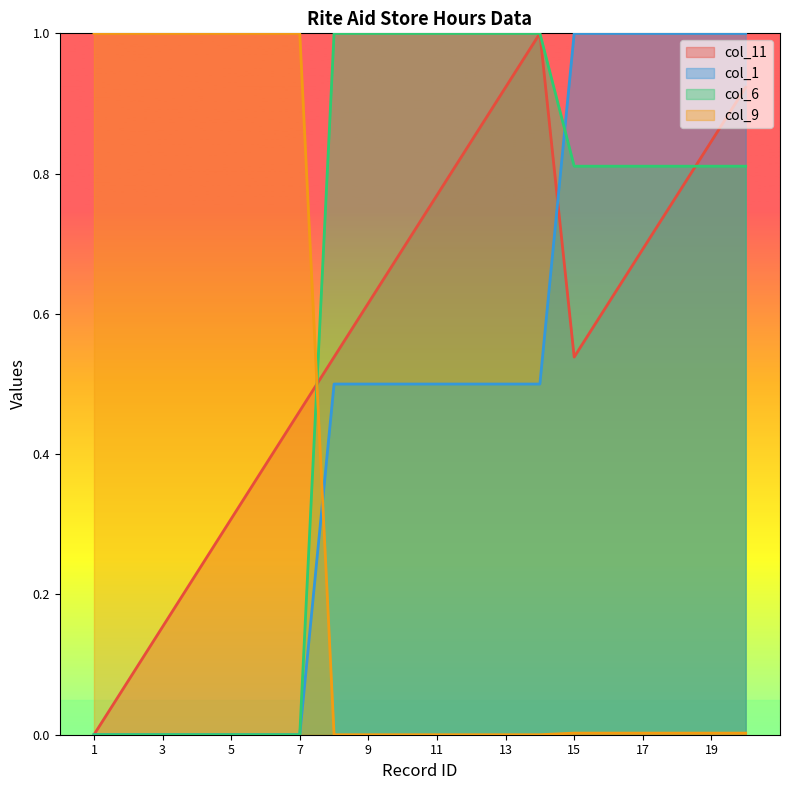

Reading right to left, what are all the values shown in this chart?

col_11: 0.9	0.8	0.8	0.7	0.6	0.5	1.0	0.9	0.8	0.8	0.7	0.6	0.5	0.5	0.4	0.3	0.2	0.2	0.1	0.0
col_1: 1.0	1.0	1.0	1.0	1.0	1.0	0.5	0.5	0.5	0.5	0.5	0.5	0.5	0.0	0.0	0.0	0.0	0.0	0.0	0.0
col_6: 0.8	0.8	0.8	0.8	0.8	0.8	1.0	1.0	1.0	1.0	1.0	1.0	1.0	0.0	0.0	0.0	0.0	0.0	0.0	0.0
col_9: 0.0	0.0	0.0	0.0	0.0	0.0	0.0	0.0	0.0	0.0	0.0	0.0	0.0	1.0	1.0	1.0	1.0	1.0	1.0	1.0